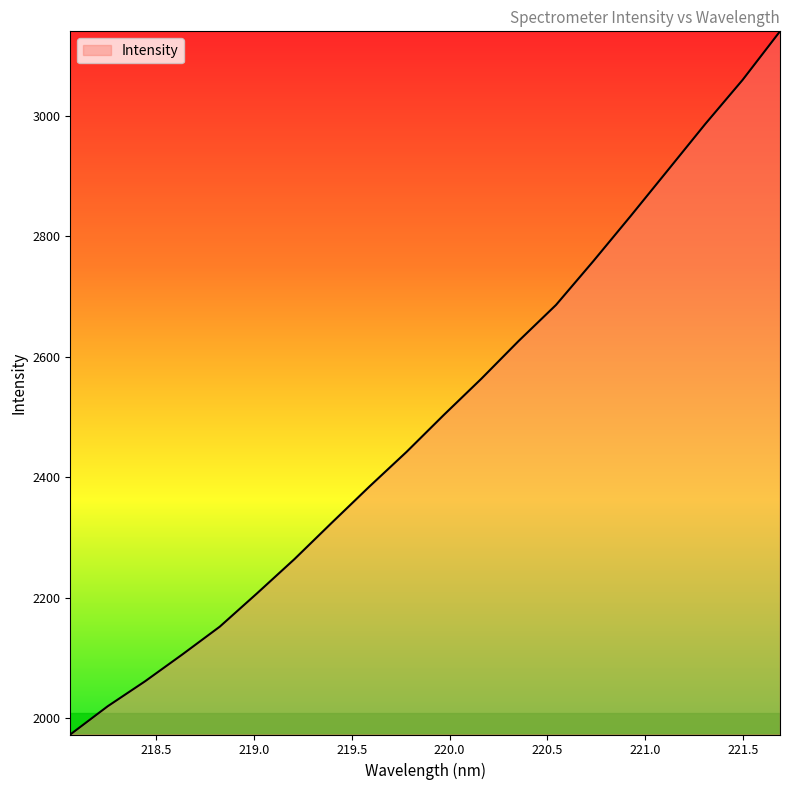

What is the maximum value shown in the chart?

3140.8